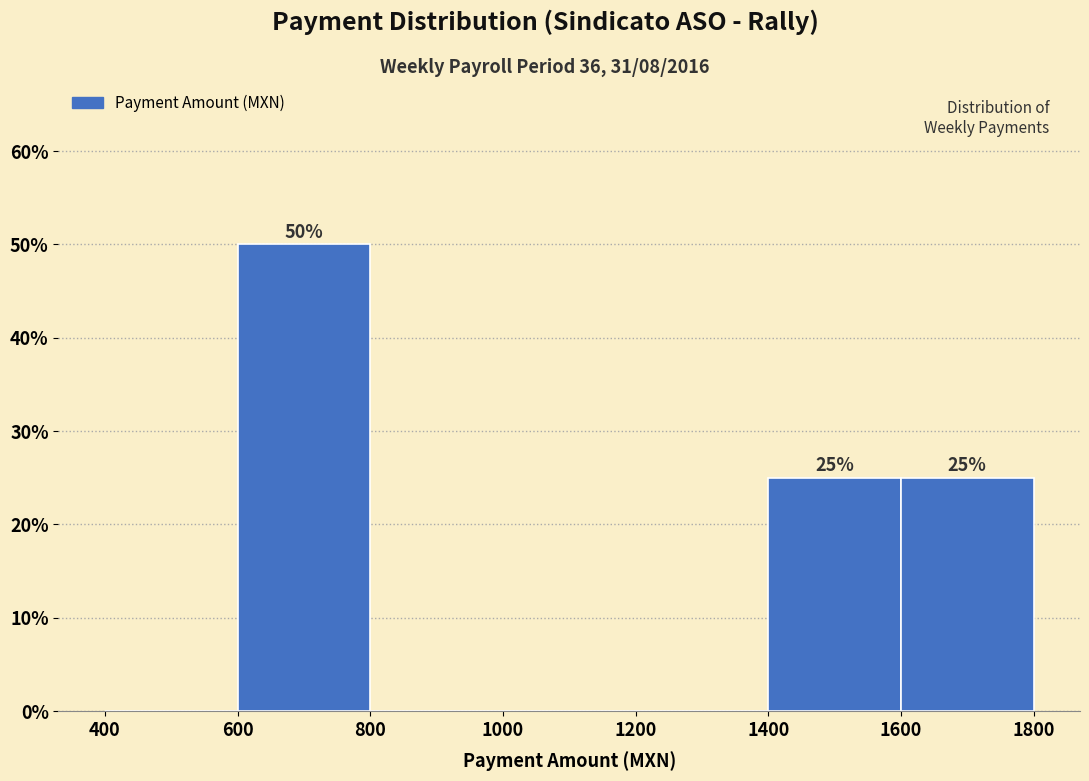

Which range on the x-axis has the tallest bar?

600 to 800